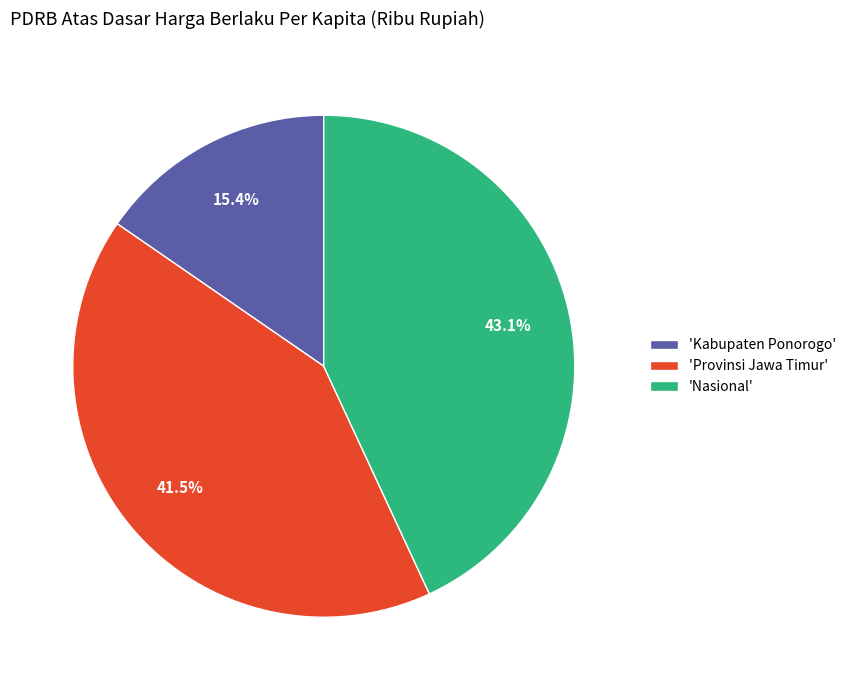

To the nearest percent, what is the average slice percentage?

33%